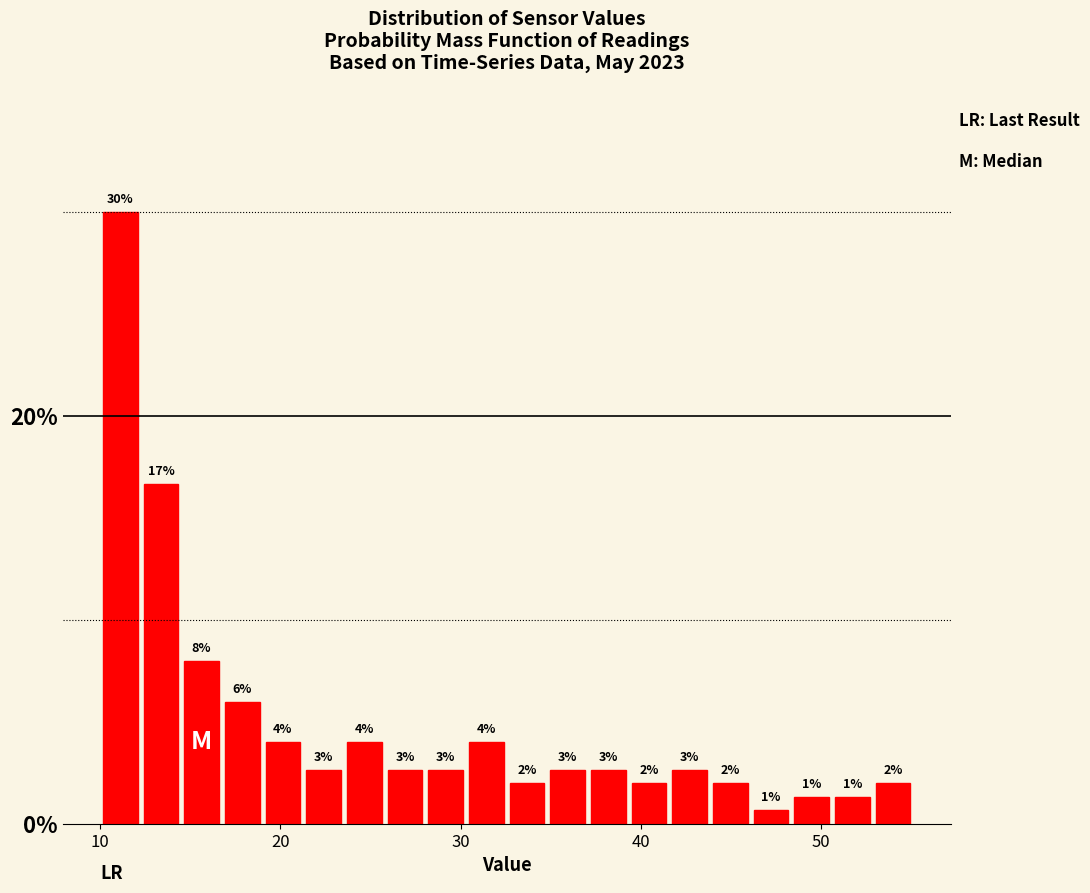

Around what value on the x-axis is the tallest bar? Give the approximate position of its centre, as read against the axis.

11